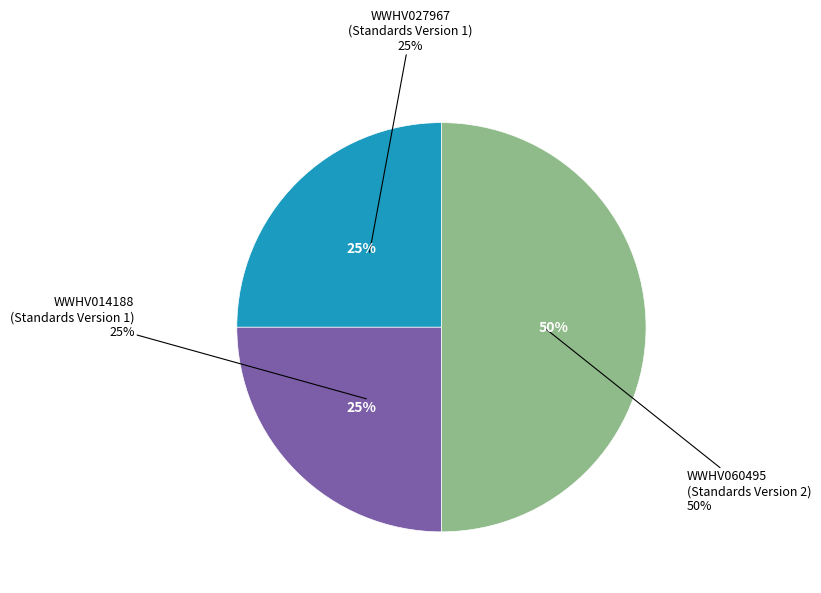

What is the smallest slice in the pie chart?

WWHV027967